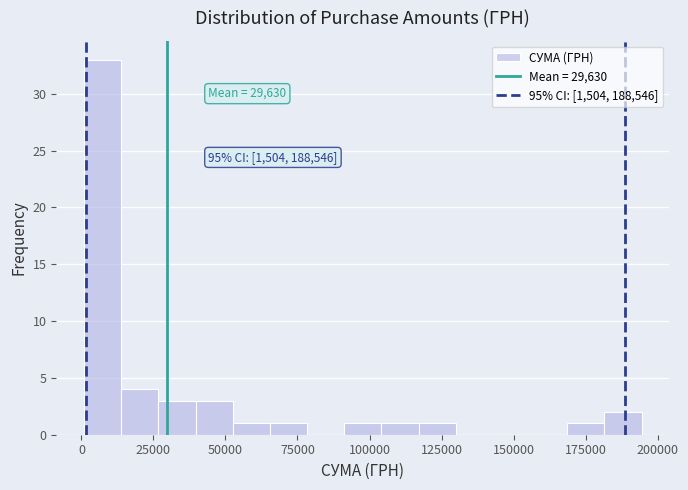

Read against the x-axis, roughly where is the centre of the tallest bar?

5000